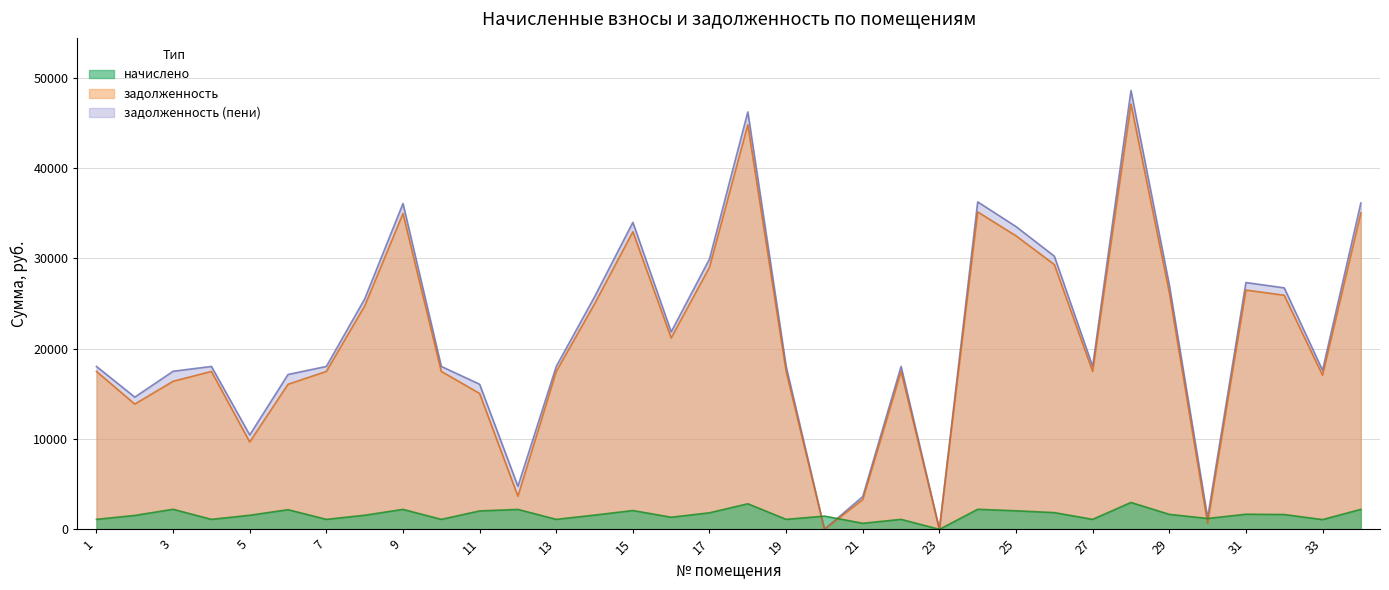

At which label is задолженность (пени) closest to 24302?

8